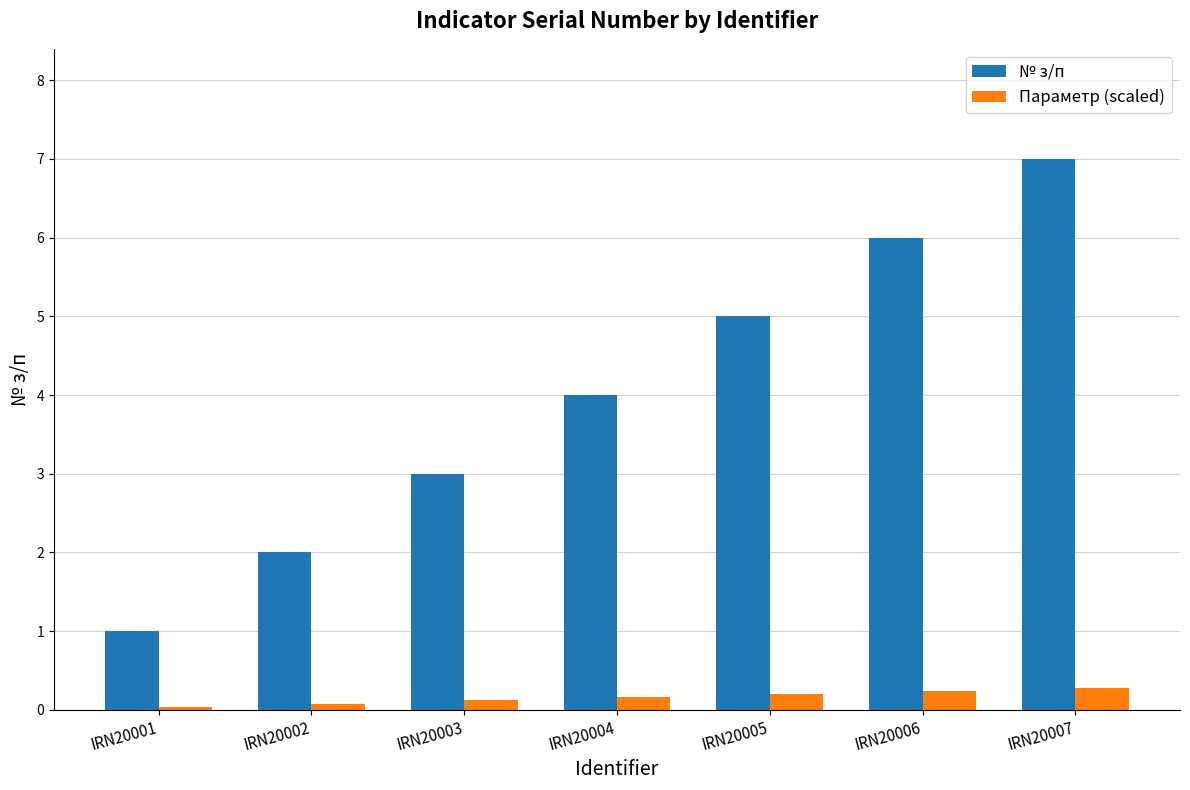

Are the bars horizontal?

No